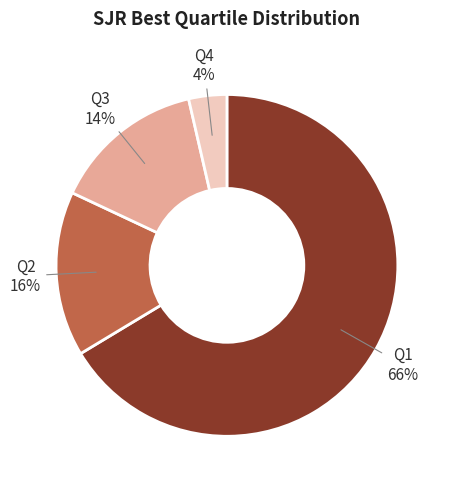

Which category has the smallest portion of the pie?

Q4